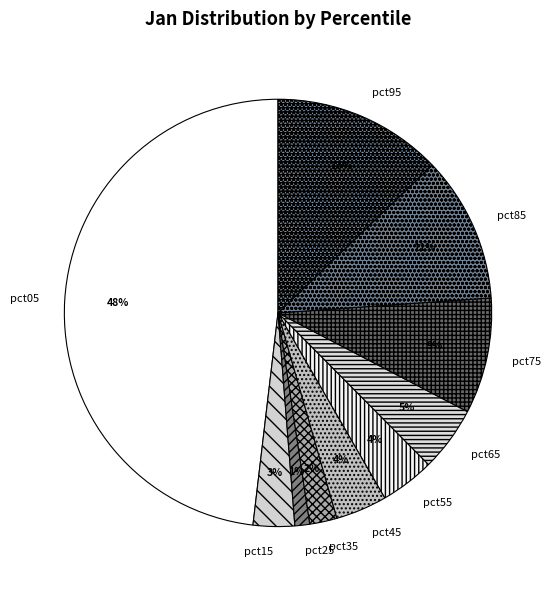

The pct45 slice represents 4% of the pie. True or false?

True